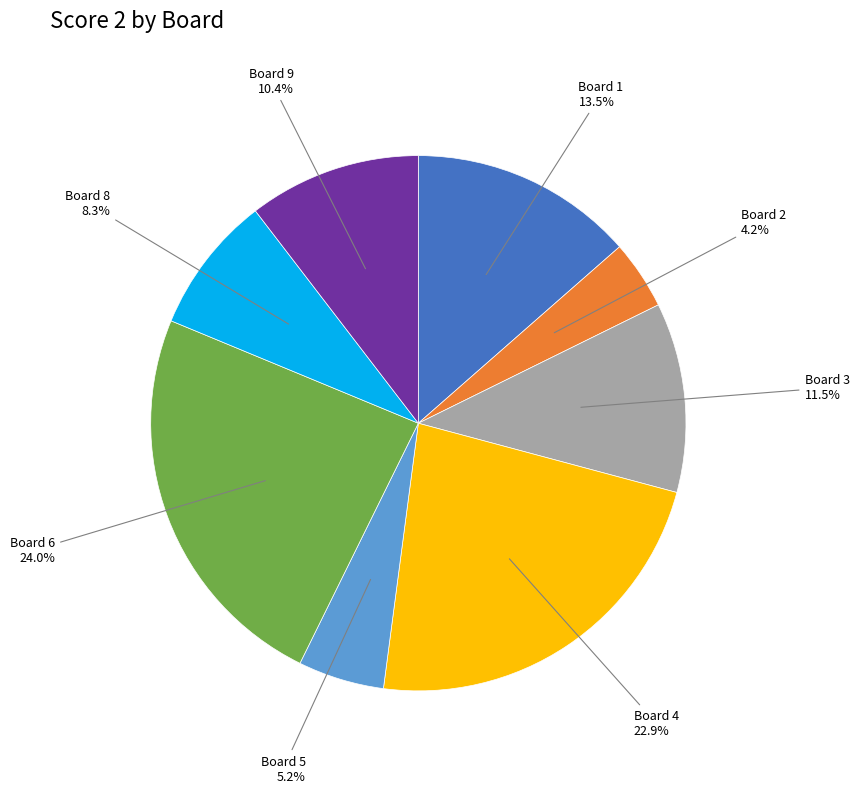

To the nearest percent, what is the difference between the largest and smallest slice percentages?

20%